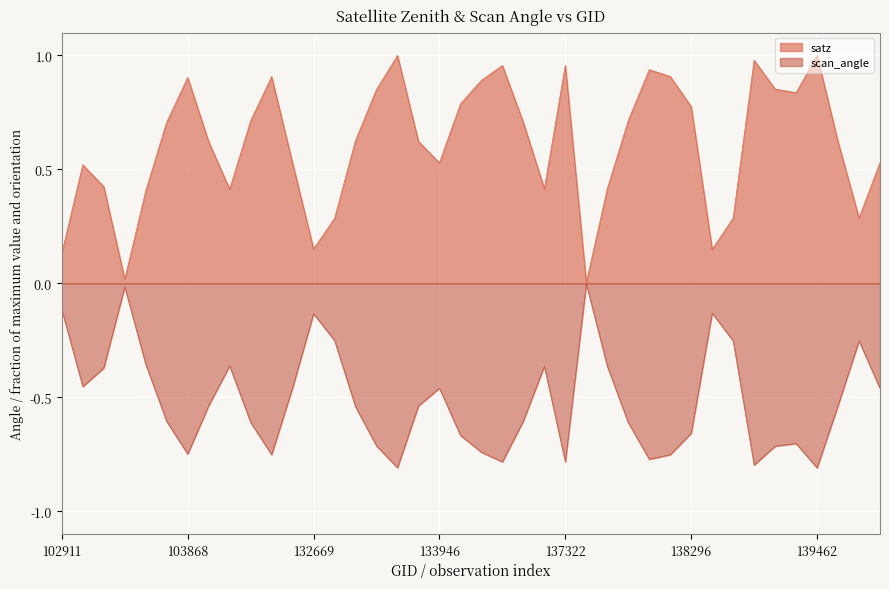

The value of scan_angle at 103515 is -0.0. True or false?

True